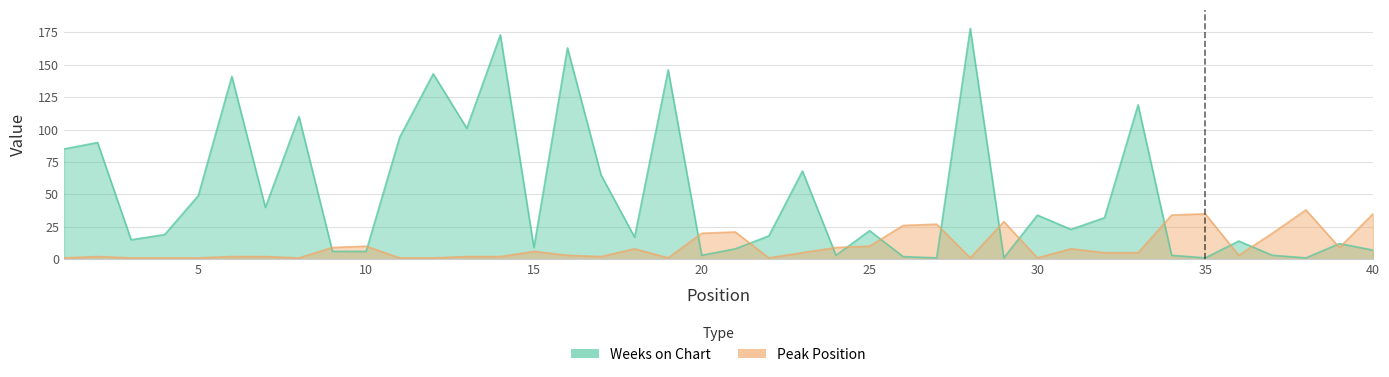

The value of Weeks on Chart at 18 is 4. True or false?

False